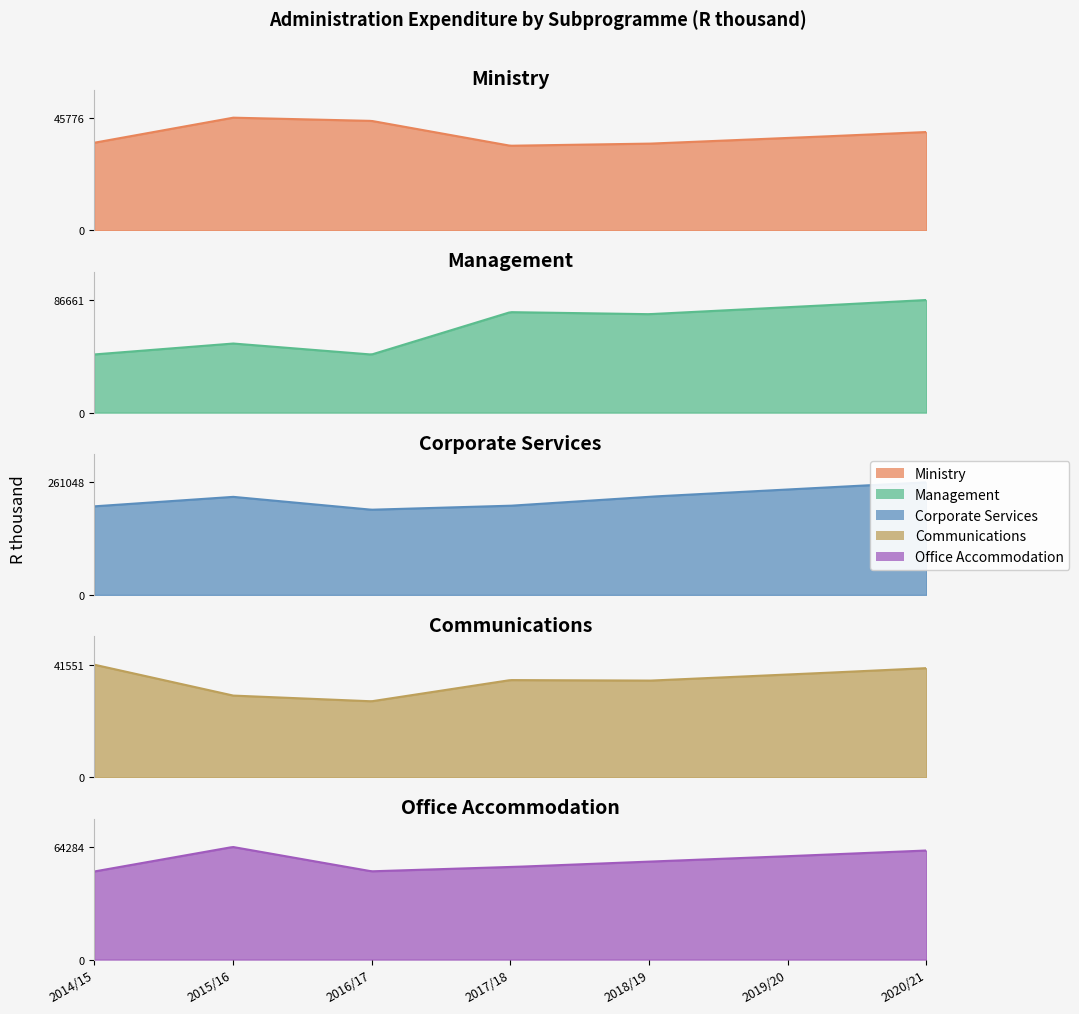

Is it true that Management equals 77307 at 2017/18?

True